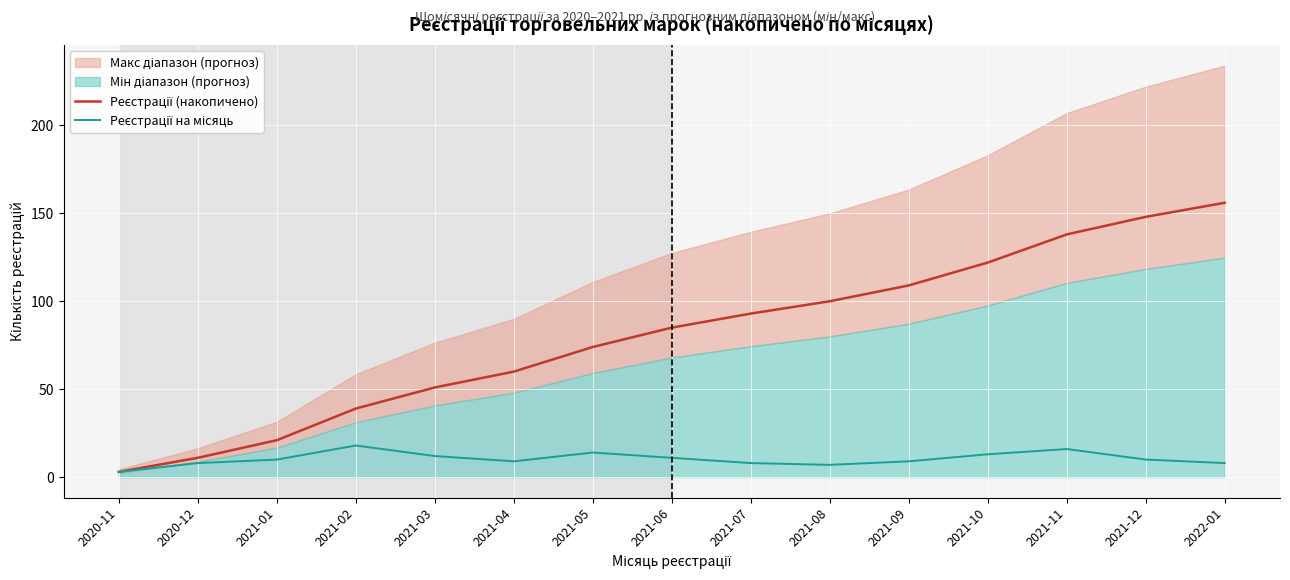

What position from the left is 2021-07?

9